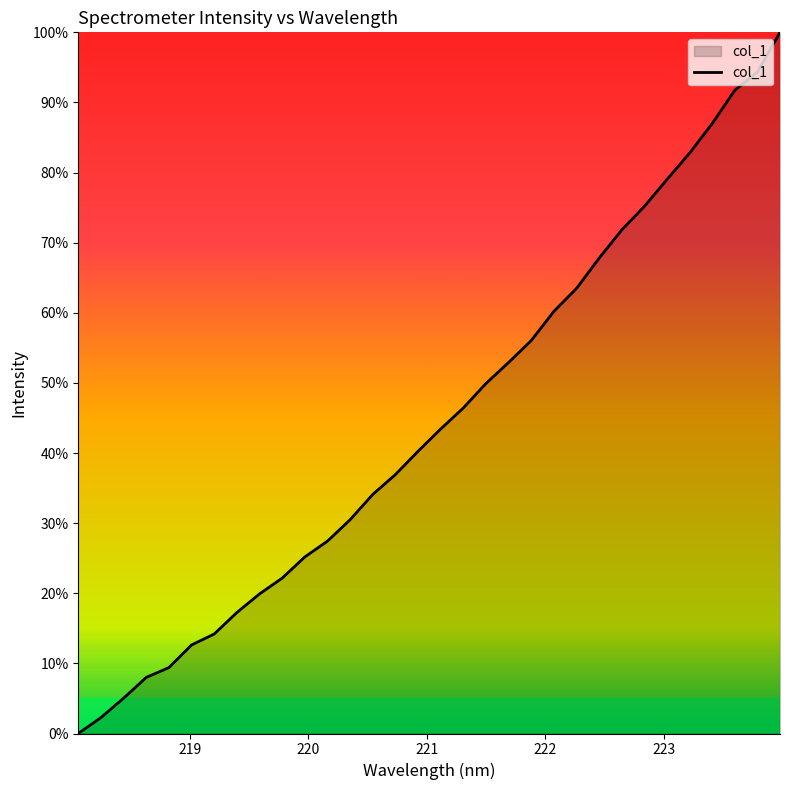

What is the maximum value shown in the chart?

100.0